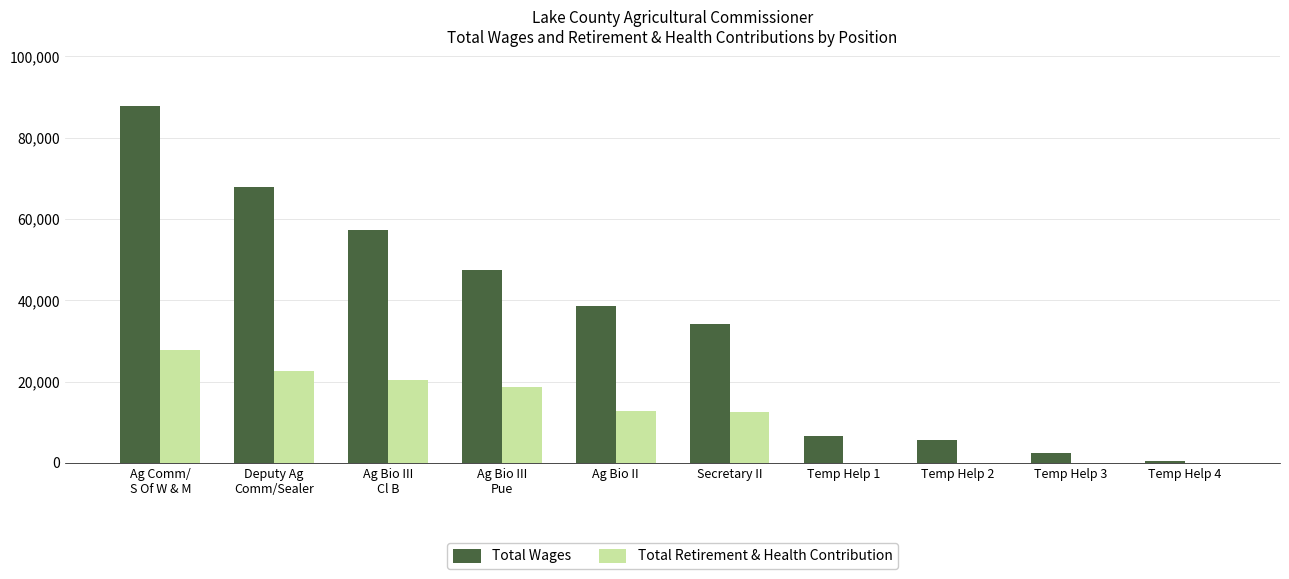

How many categories are shown in the chart?

10